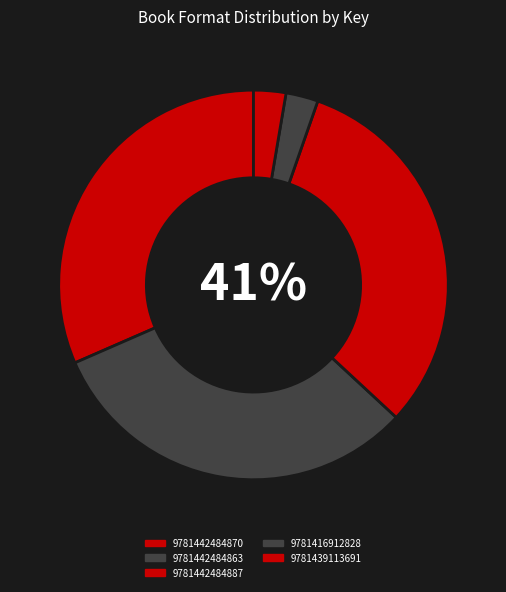

To the nearest percent, what is the combined percentage of 9781439113691 and 9781416912828?

5%